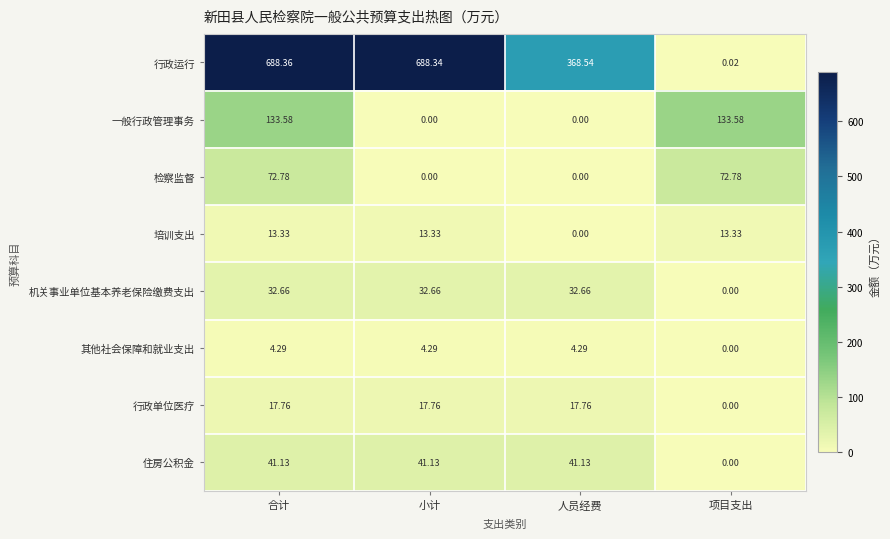

Between 小计 and 项目支出, which series saw the biggest shift?

行政运行